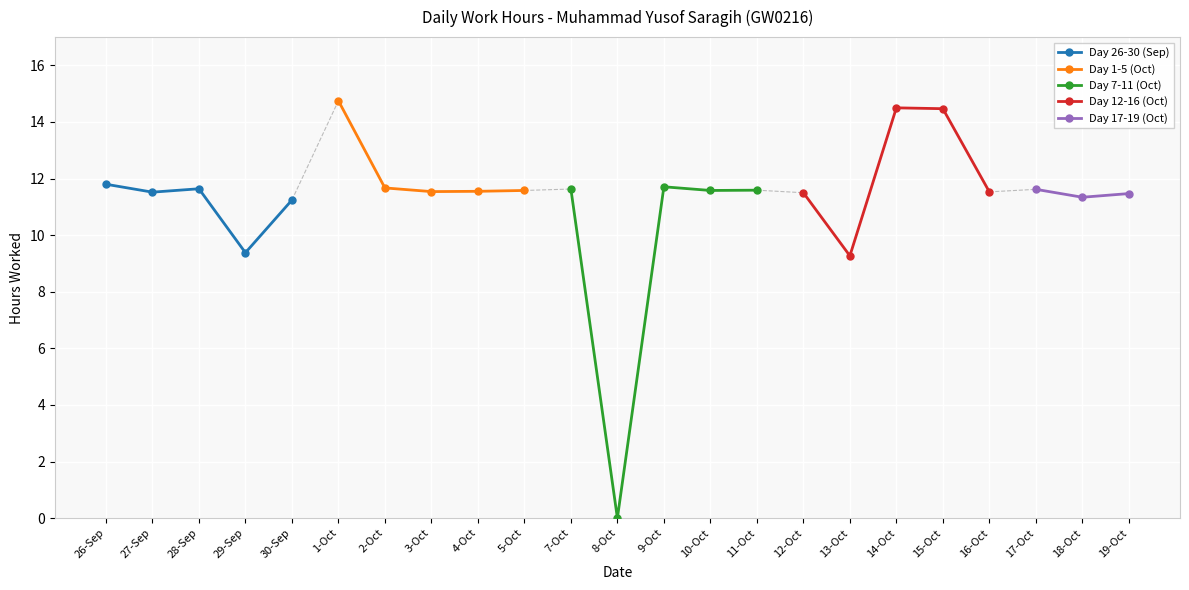

In Day 7-11 (Oct), how many points are lower than both neighbors (excluding endpoints)?

2